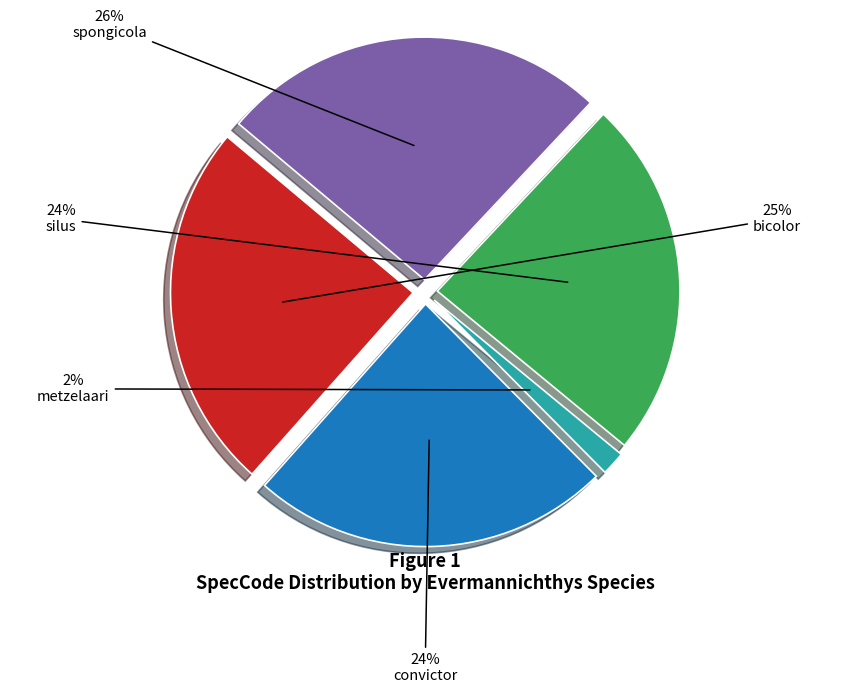

True or false: silus accounts for 33% of the total.

False